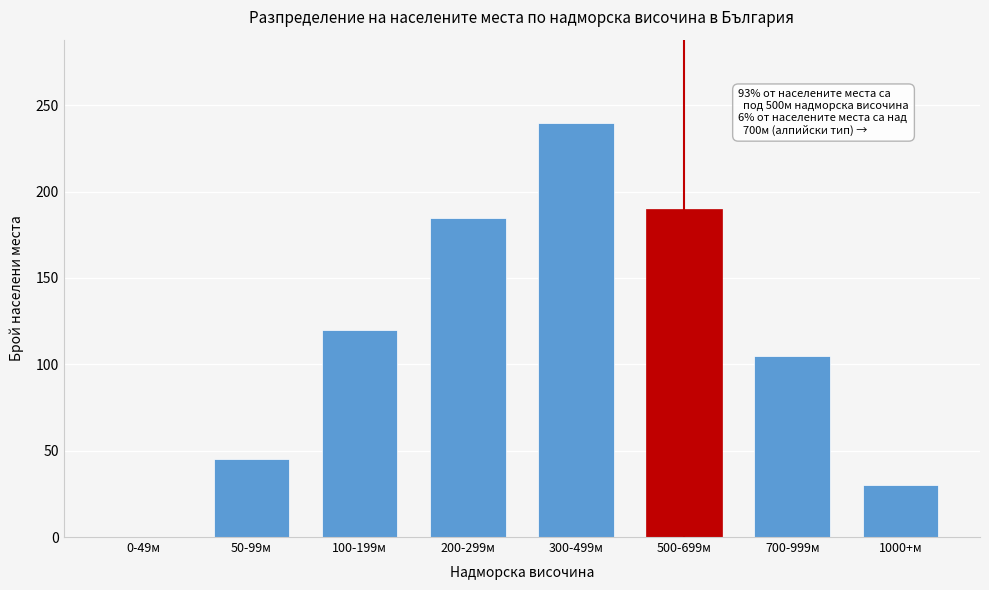

Reading left to right, what are all the values shown in this chart?

0-49м=0	50-99м=45	100-199м=120	200-299м=185	300-499м=240	500-699м=190	700-999м=105	1000+м=30